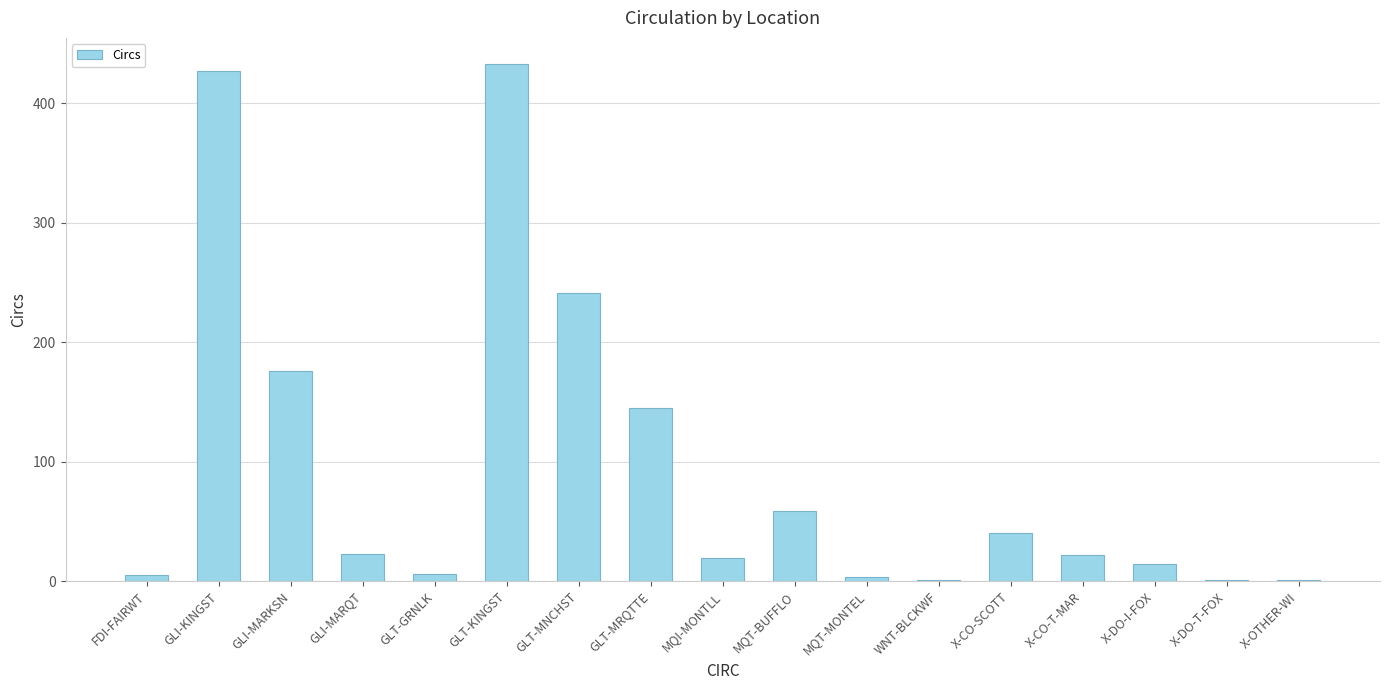

The chart shows a value of 427 at GLI-KINGST. True or false?

True